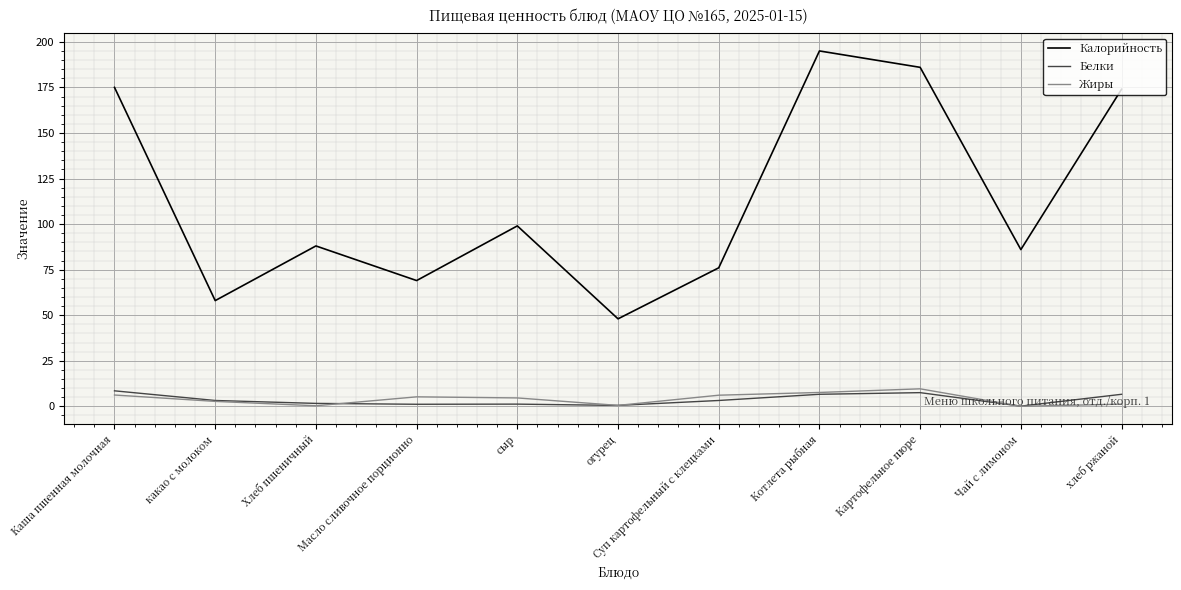

Which series has the widest spread of values?

Калорийность